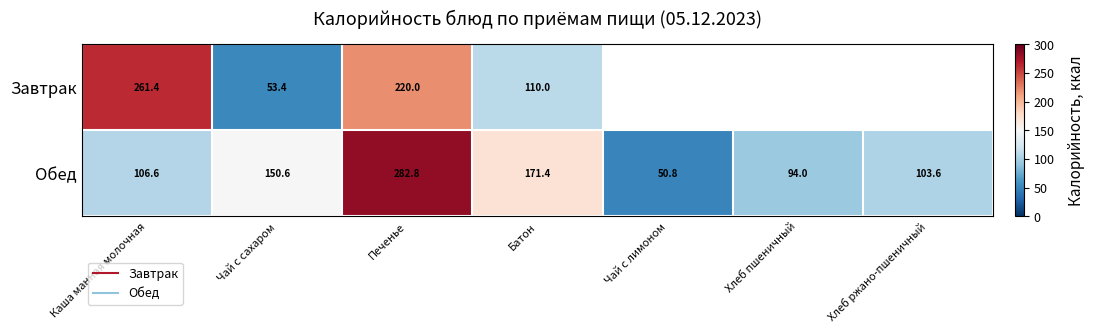

List the labels in order of Обед value, largest first.

Печенье, Батон, Чай с сахаром, Каша манная молочная, Хлеб ржано-пшеничный, Хлеб пшеничный, Чай с лимоном